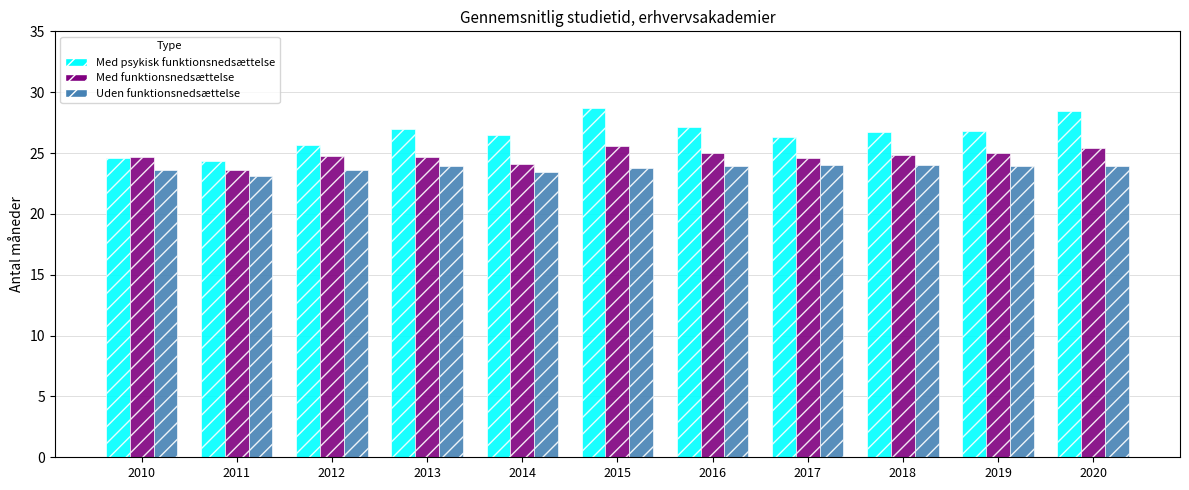

List the series in order of their peak value, lowest first.

Uden funktionsnedsættelse, Med funktionsnedsættelse, Med psykisk funktionsnedsættelse